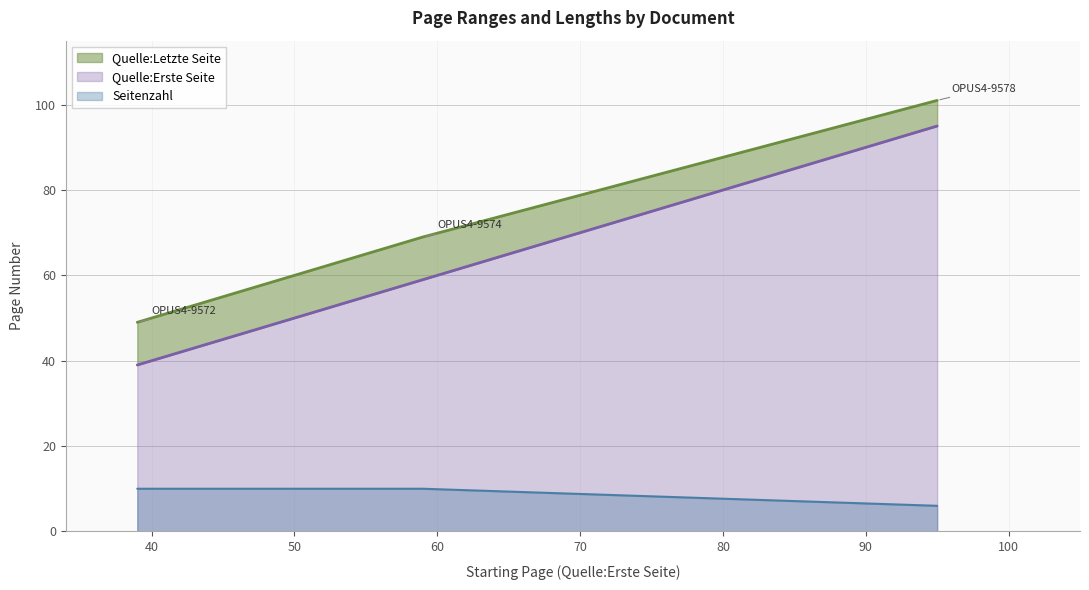

Which series has the largest total across all categories?

Quelle:Letzte Seite